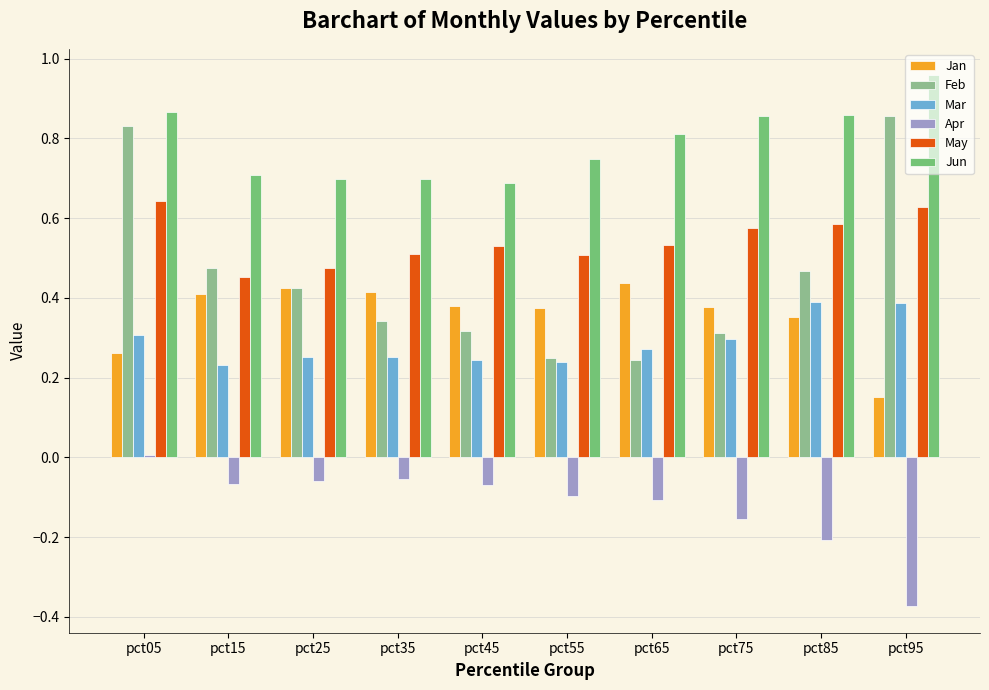

Is it true that Mar equals 0.5 at pct85?

False